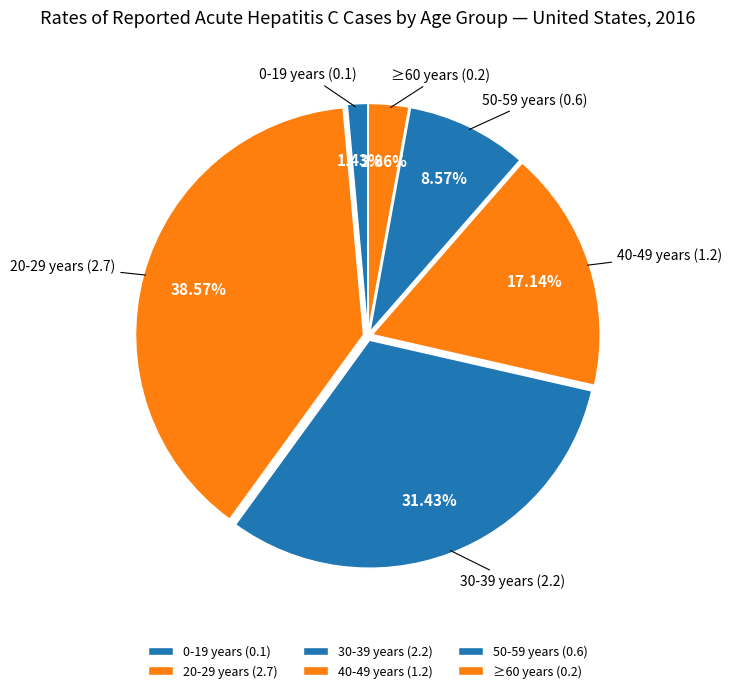

Which has a higher value, 50-59 years or 0-19 years?

50-59 years